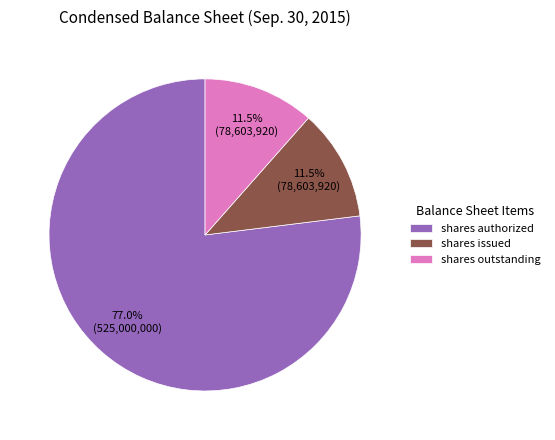

Combined, what portion of the pie is shares issued and shares authorized?

88.5%